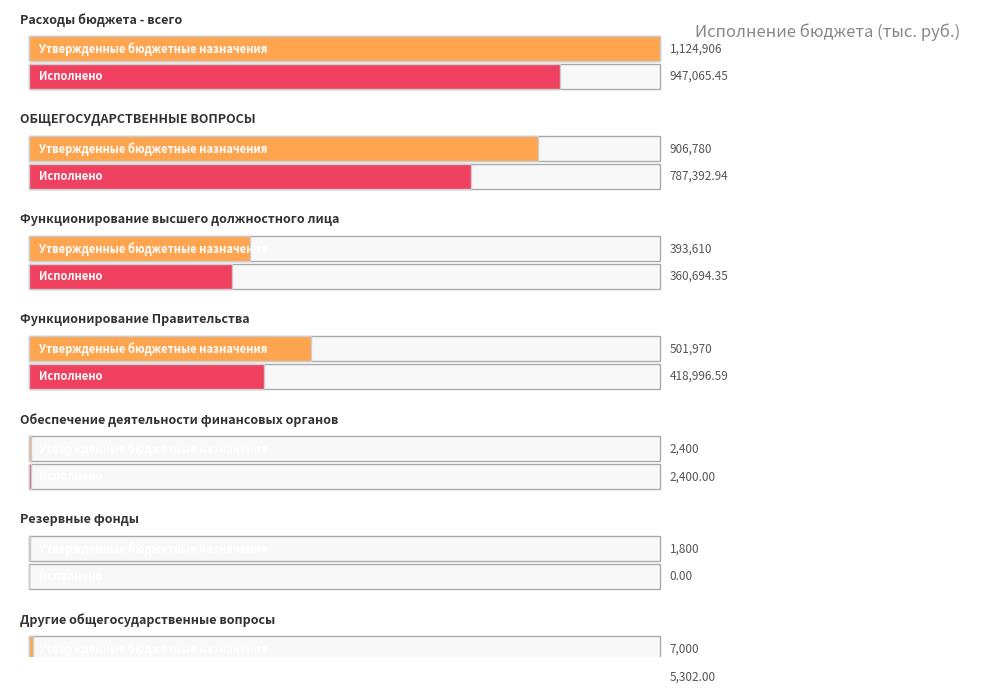

Which series has the largest total across all categories?

Утвержденные бюджетные назначения